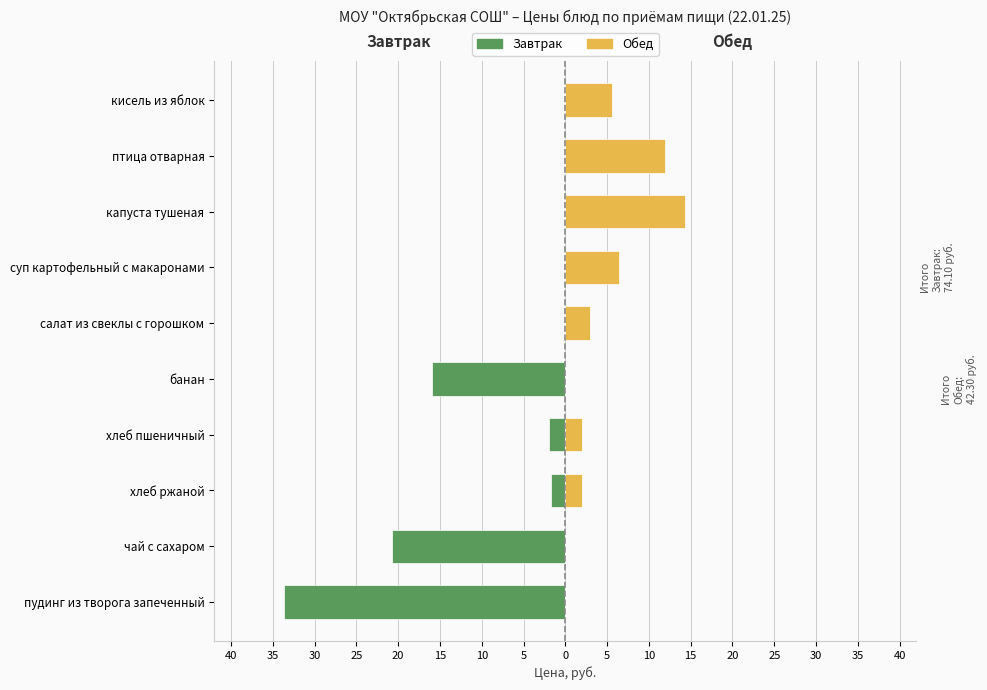

What is the lowest value of the Завтрак series?

-33.7